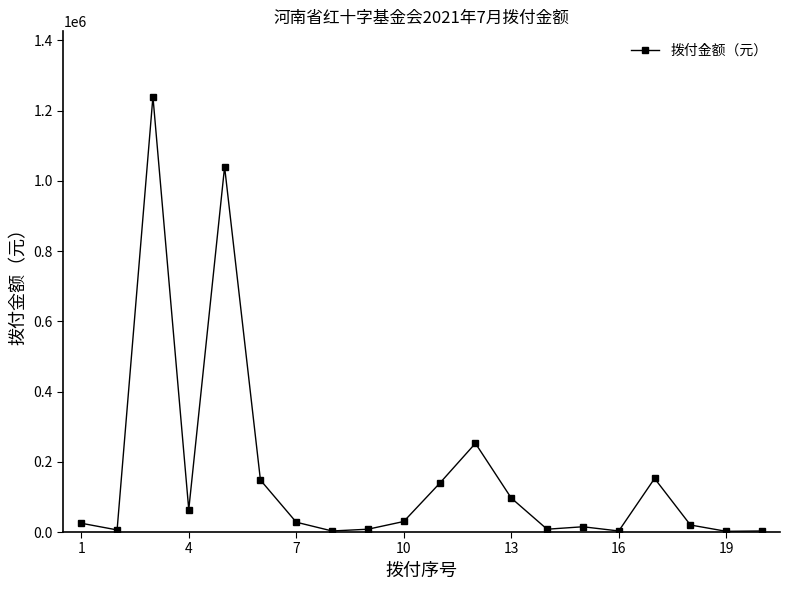

What is the sum of all values?

3283535.7